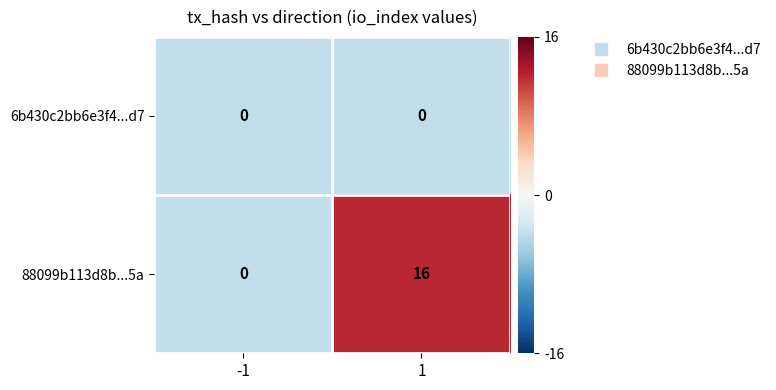

Between -1 and 1, which series saw the biggest shift?

88099b113d8b...5a